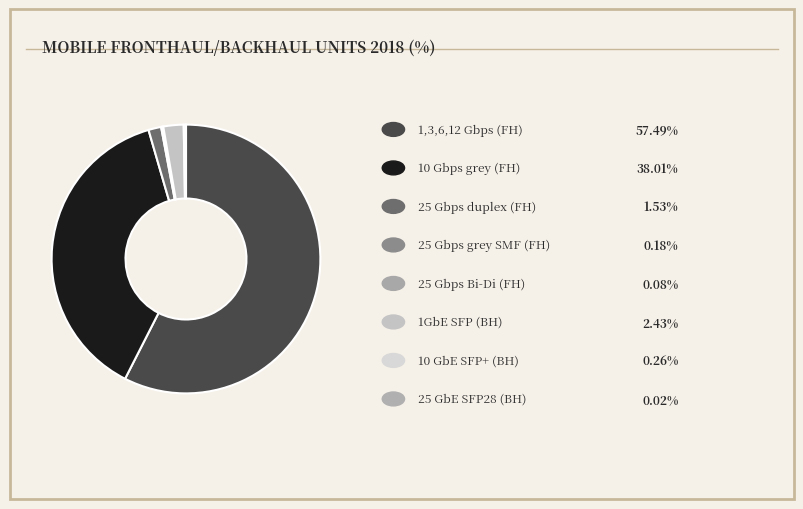

Rank the categories by value from lowest to highest.

25 GbE SFP28 (BH), 25 Gbps Bi-Di (FH), 25 Gbps grey SMF (FH), 10 GbE SFP+ (BH), 25 Gbps duplex (FH), 1GbE SFP (BH), 10 Gbps grey (FH), 1,3,6,12 Gbps (FH)